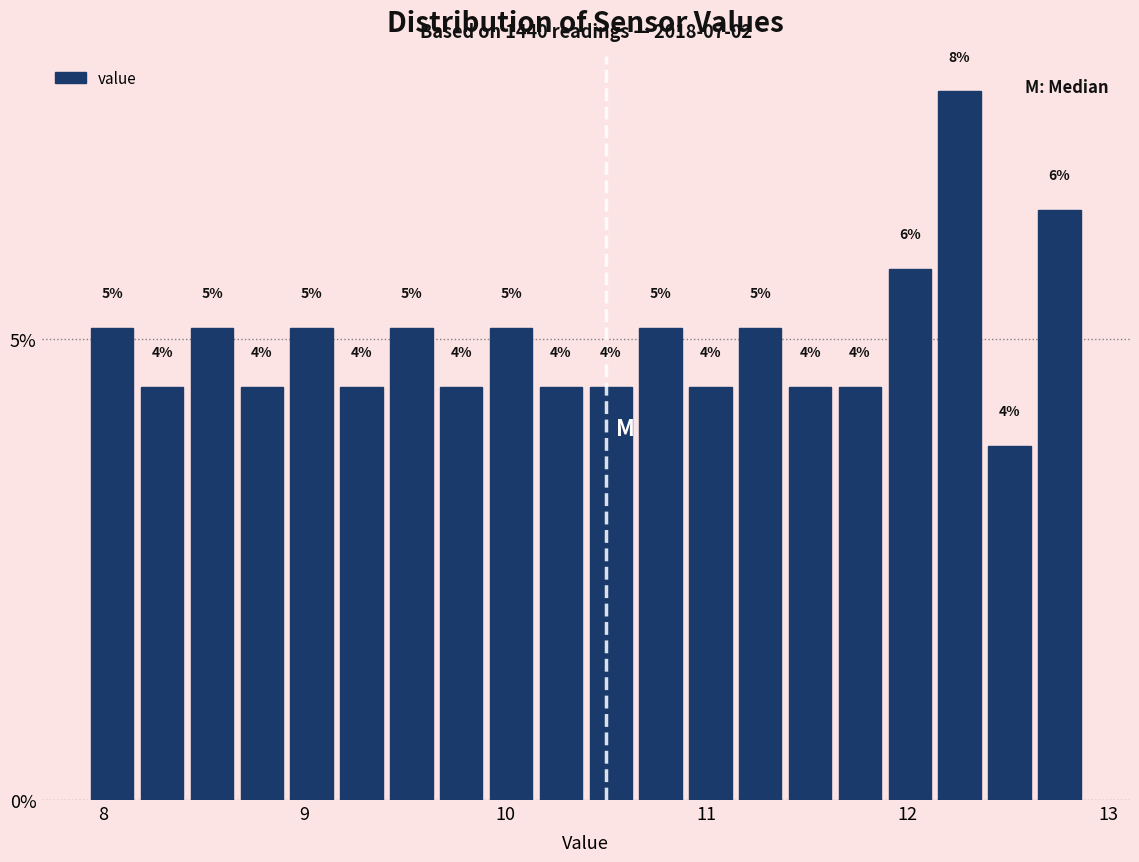

Around what value on the x-axis is the tallest bar? Give the approximate position of its centre, as read against the axis.

12.3